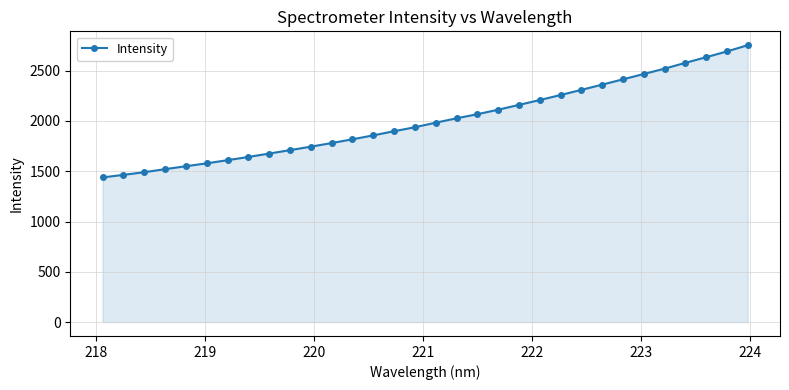

What is the value of the 1st point from the left?

1438.2